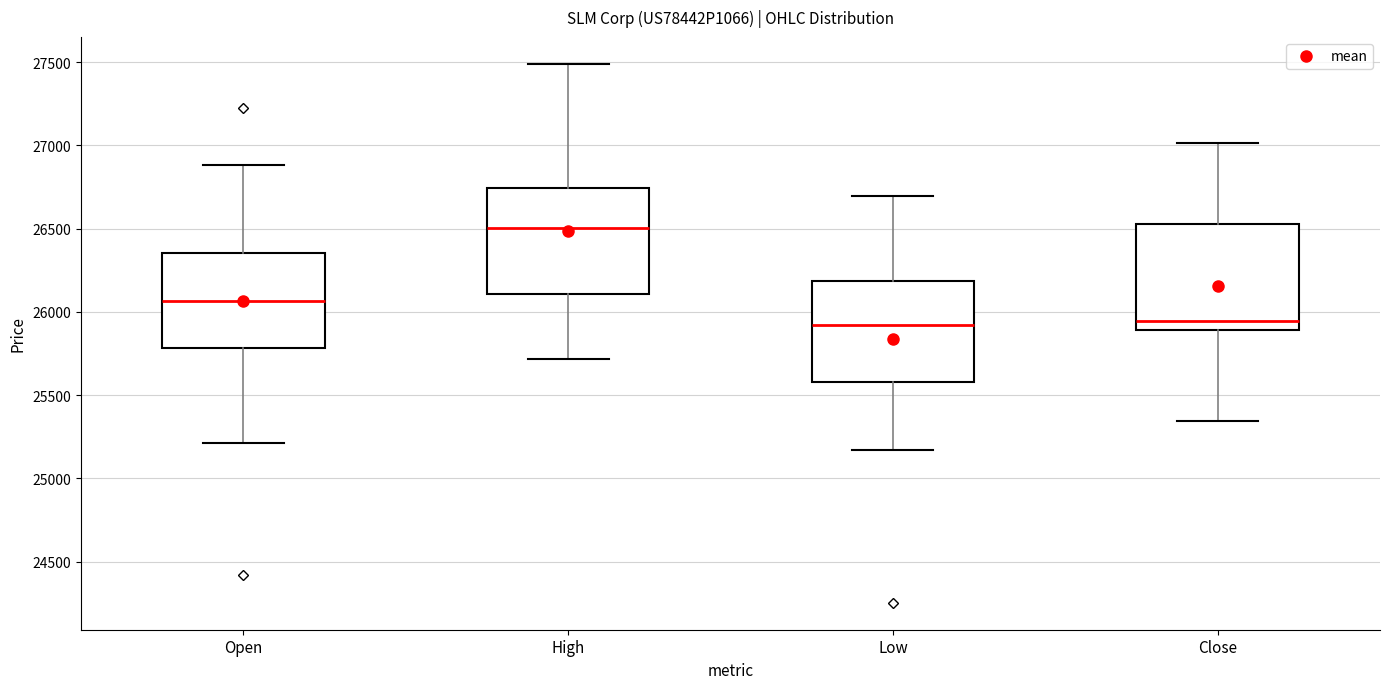

Reading left to right, transcribe this box plot: for each box, give where its median line is, the range the box spans, and where its two whiskers end, as read against the y-axis. The values are not printed on the chart, so give them approximately, as read against the axis.

Open: median 26050, box 25800 to 26350, whiskers 25200 to 26900
High: median 26500, box 26100 to 26750, whiskers 25700 to 27500
Low: median 25900, box 25600 to 26200, whiskers 25150 to 26700
Close: median 25950, box 25900 to 26550, whiskers 25350 to 27000